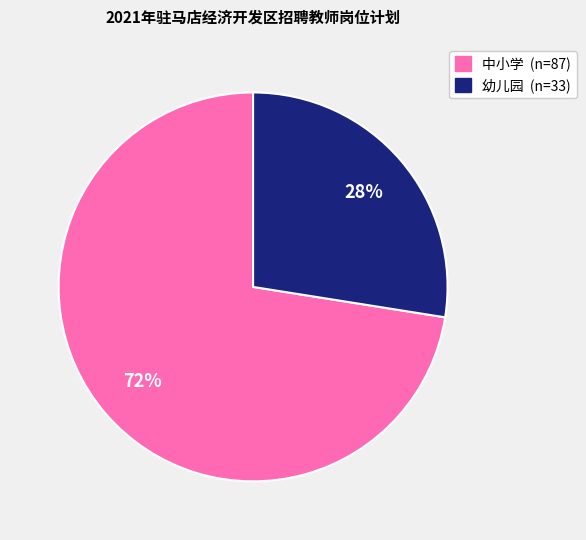

To the nearest percent, what is the average slice percentage?

50%